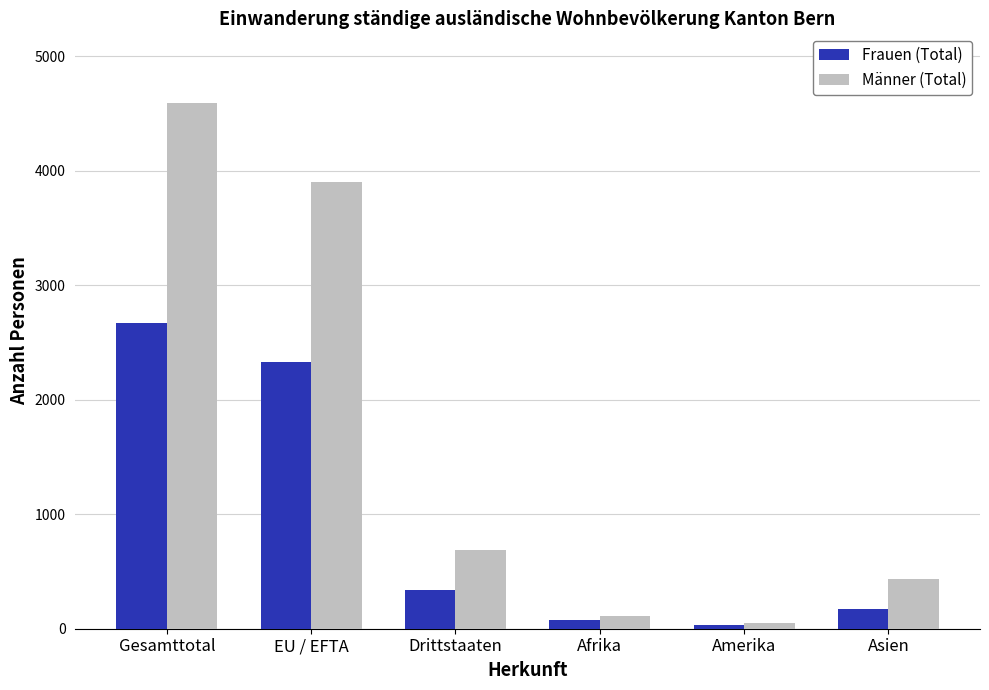

At which label does Frauen (Total) first exceed 337?

Gesamttotal